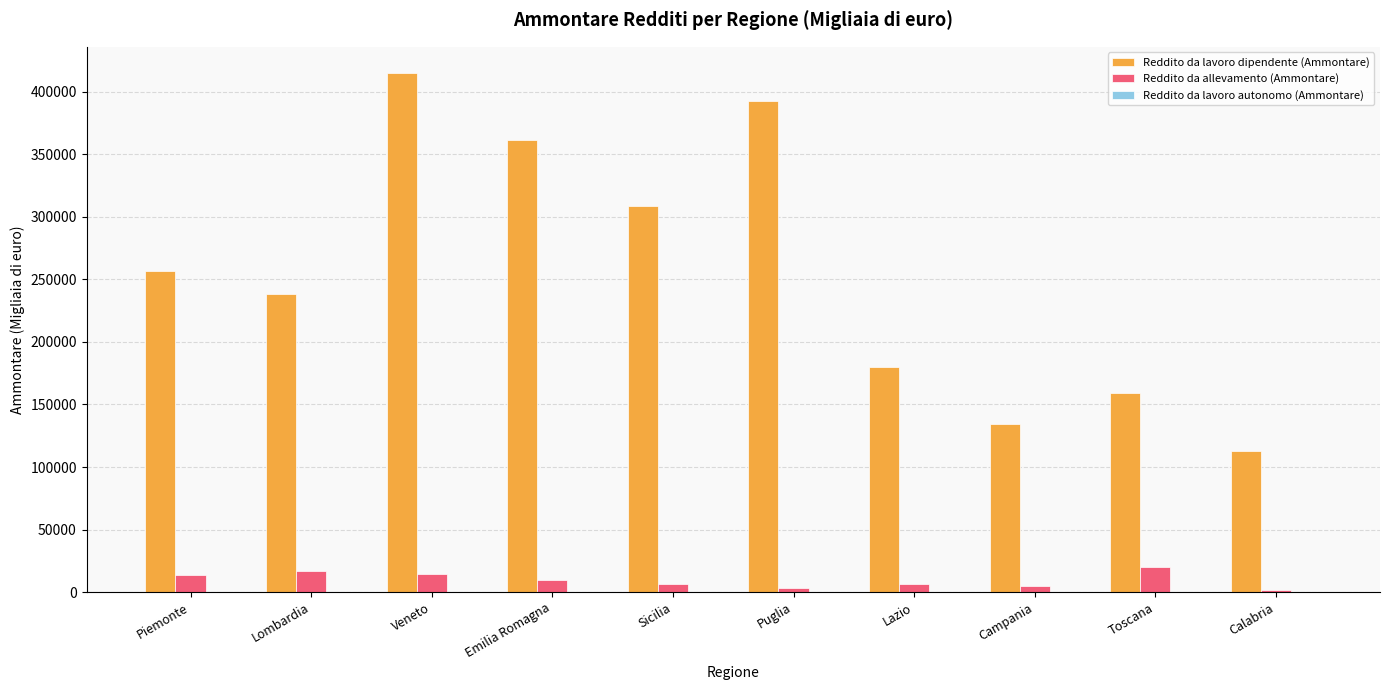

How many distinct data groups are displayed?

3